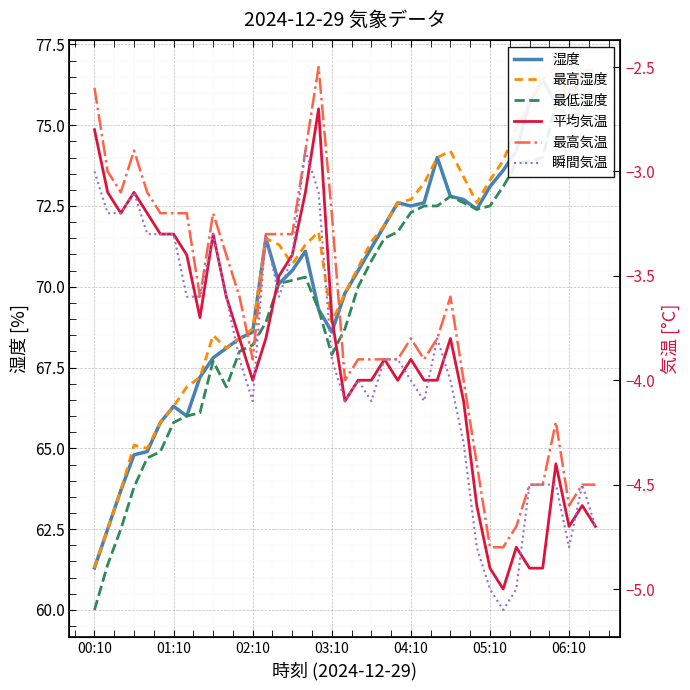

What is the total value across all series at 13?

201.5